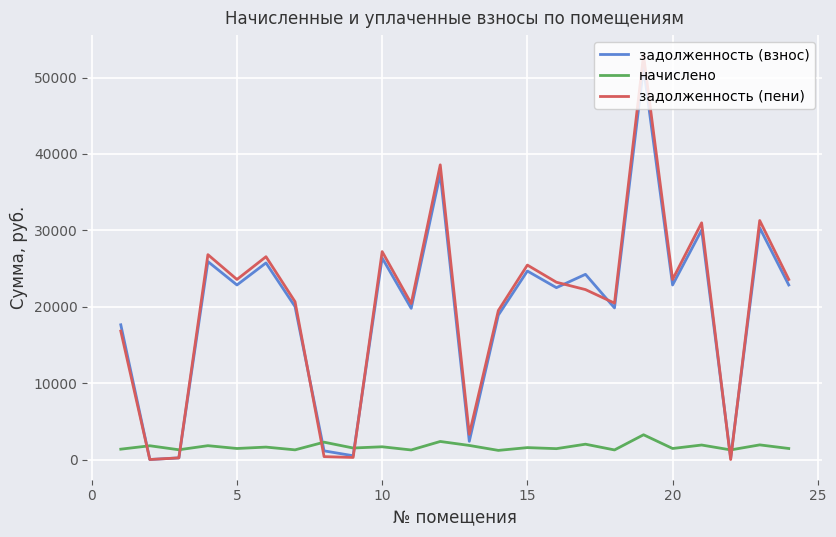

How many values in the начислено series exceed 1558?

12